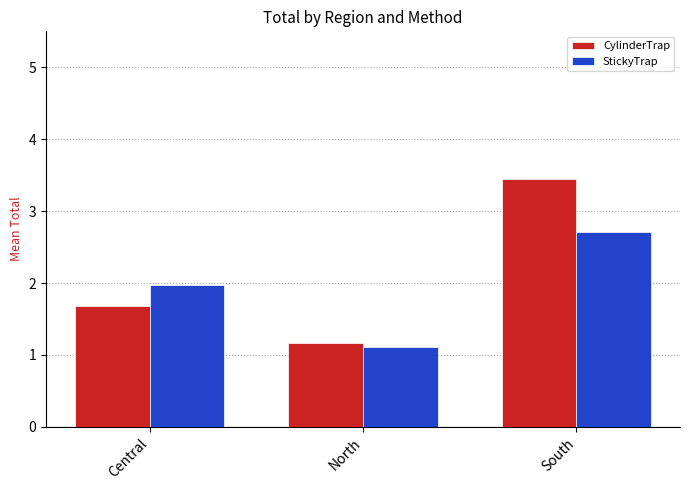

Is it true that StickyTrap equals 2.0 at Central?

True